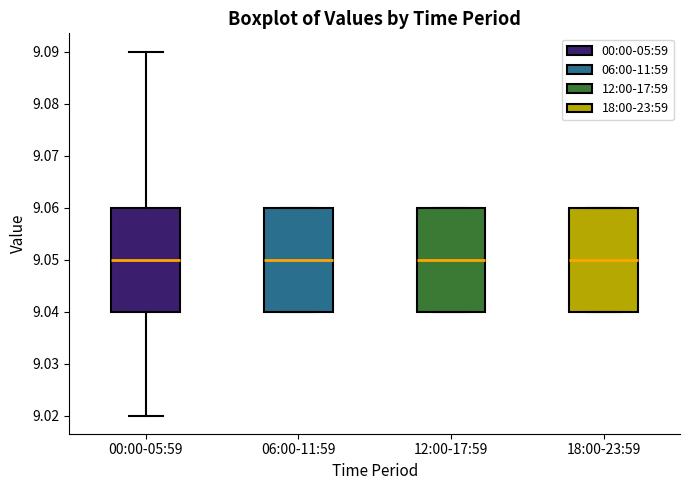

Where is the lower edge of the box for 00:00-05:59 on the y-axis? The values are not printed on the chart, so give them approximately, as read against the axis.

9.04